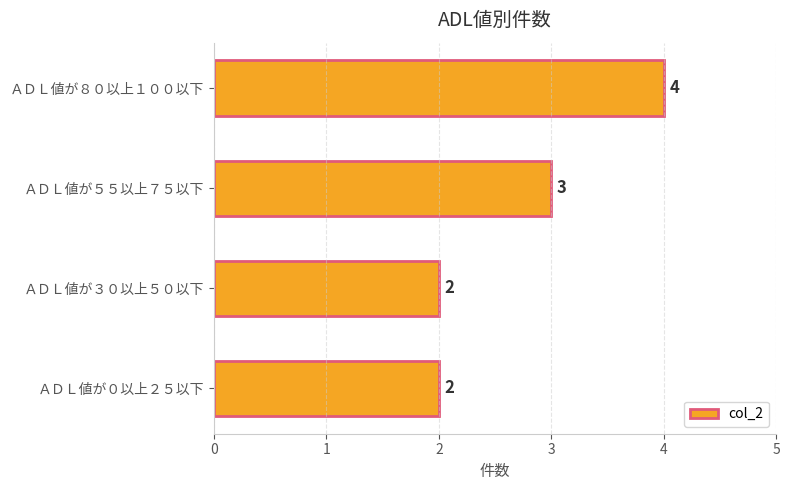

What is the average value?

3